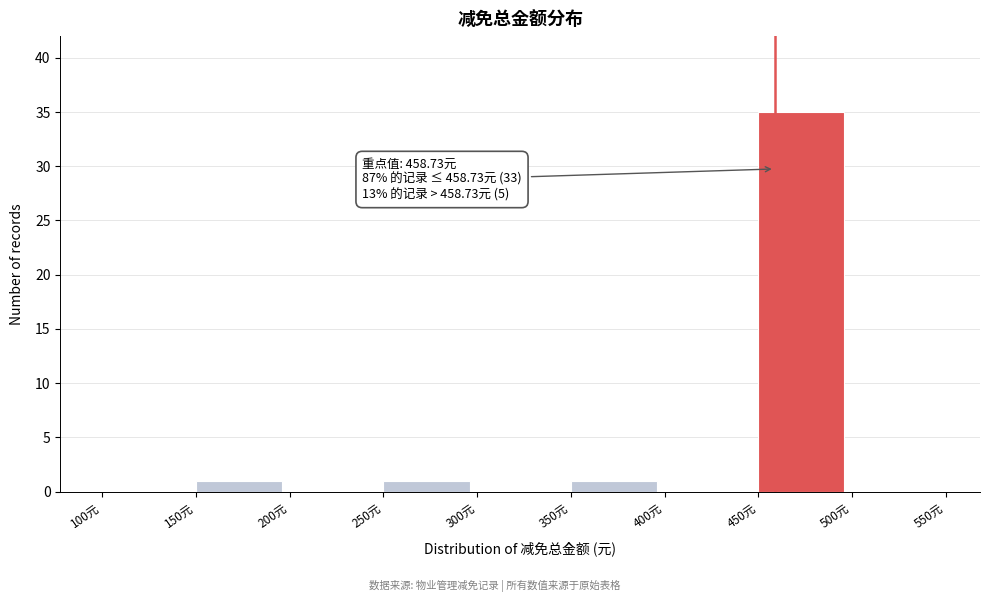

Which range on the x-axis has the tallest bar?

450 to 500